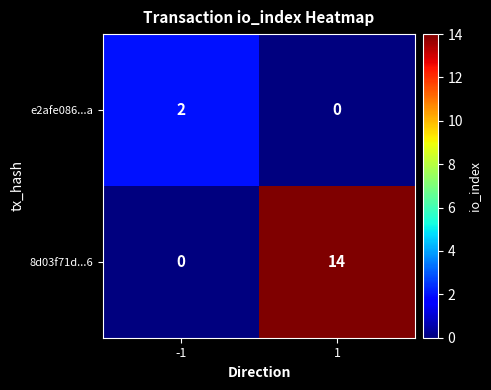

Which label corresponds to the largest value in the chart?

1